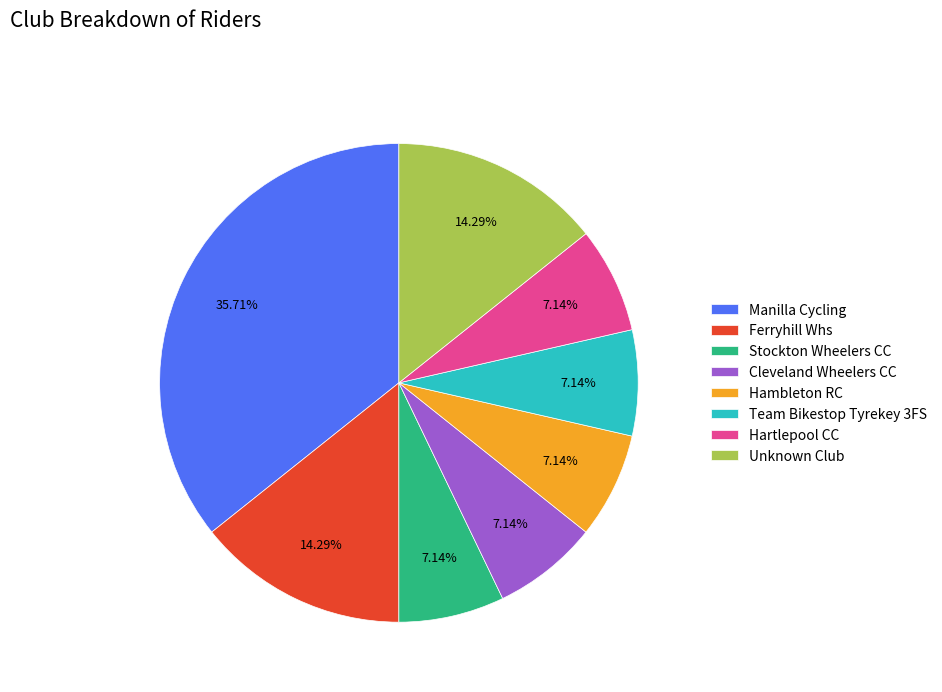

How many slices are in this pie chart?

8